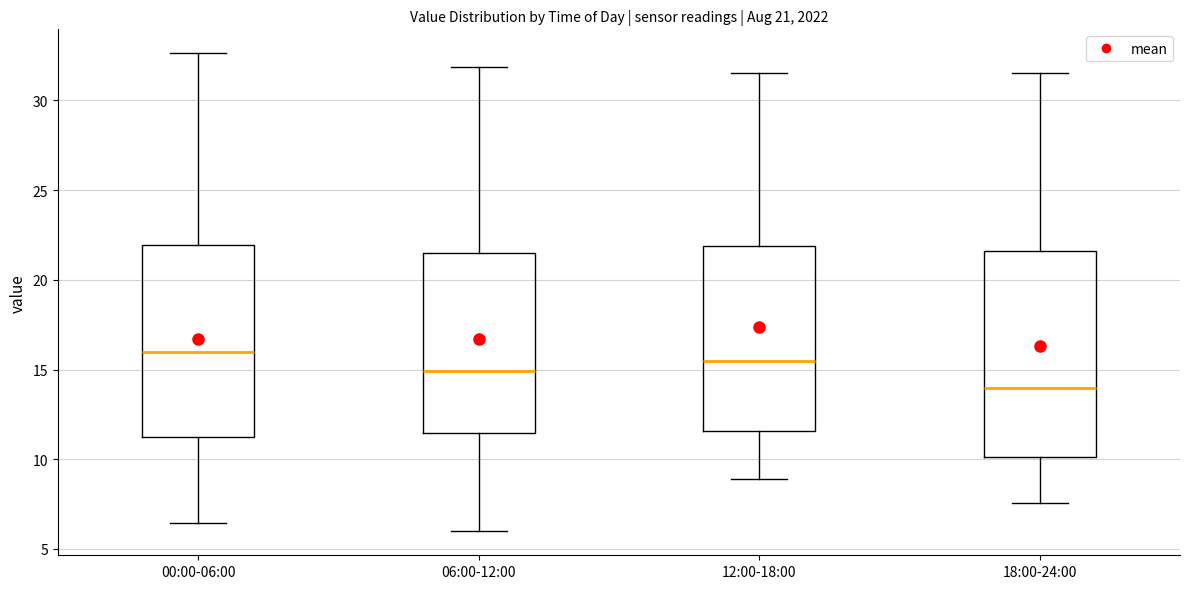

Which box is the tallest, from its lower edge to its upper edge?

18:00-24:00